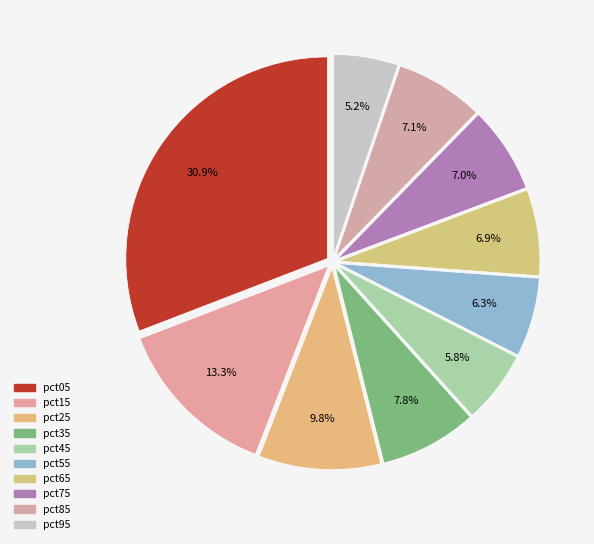

True or false: pct85 accounts for 1% of the total.

False